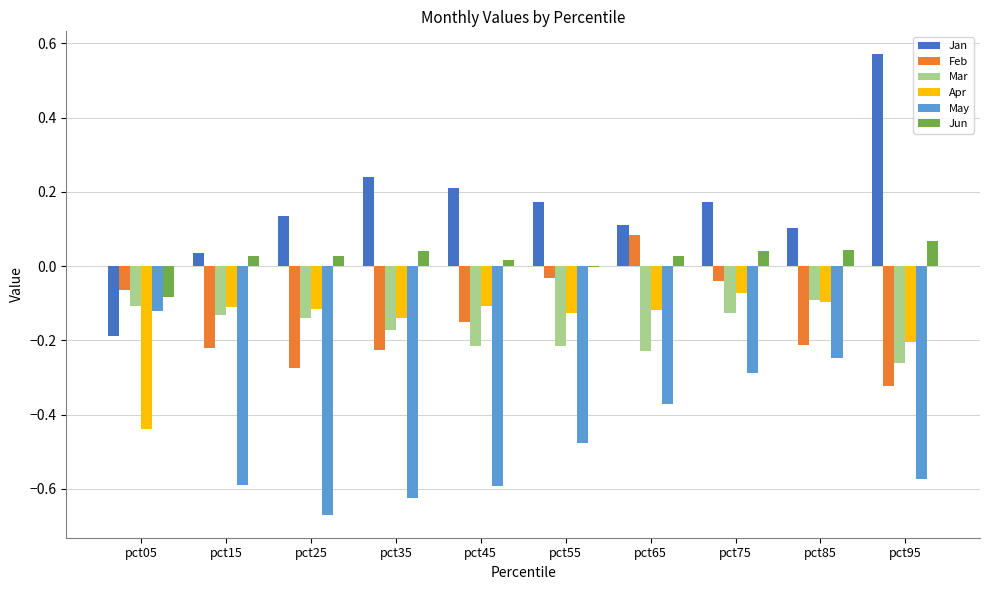

Which category has the highest value in the Feb series?

pct65